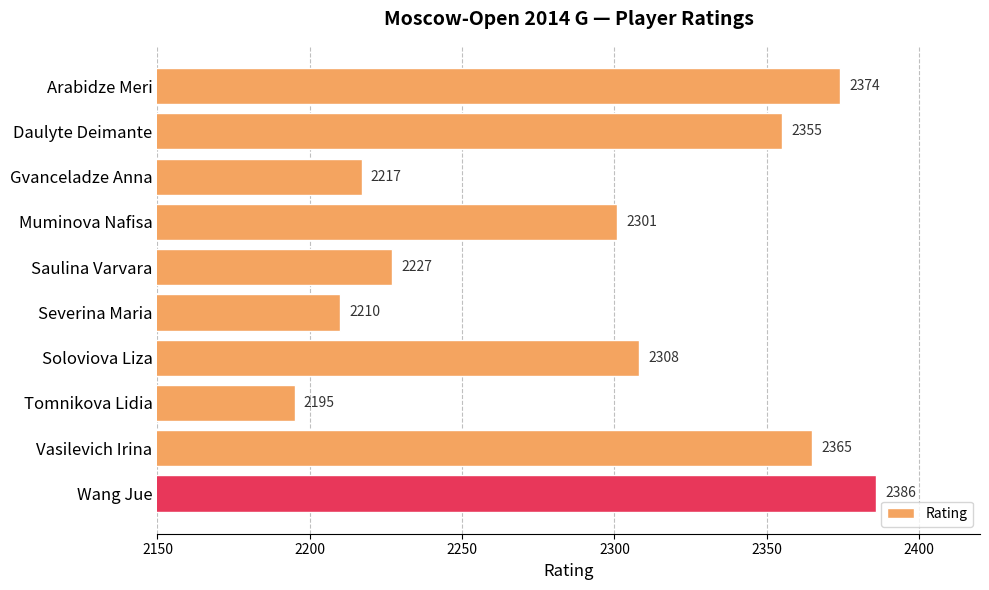

Reading top to bottom, extract all data points from this chart.

2374	2355	2217	2301	2227	2210	2308	2195	2365	2386